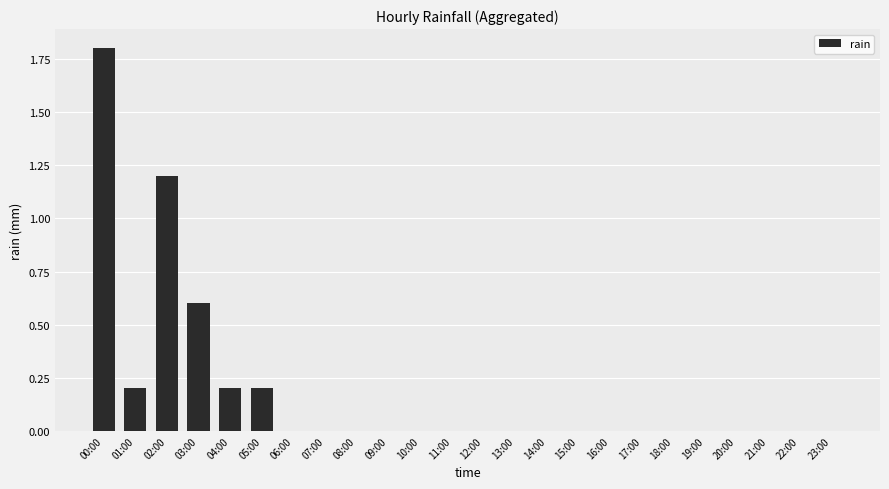

Reading right to left, transcribe all the data shown in this chart.

23:00=0.0	22:00=0.0	21:00=0.0	20:00=0.0	19:00=0.0	18:00=0.0	17:00=0.0	16:00=0.0	15:00=0.0	14:00=0.0	13:00=0.0	12:00=0.0	11:00=0.0	10:00=0.0	09:00=0.0	08:00=0.0	07:00=0.0	06:00=0.0	05:00=0.2	04:00=0.2	03:00=0.6	02:00=1.2	01:00=0.2	00:00=1.8